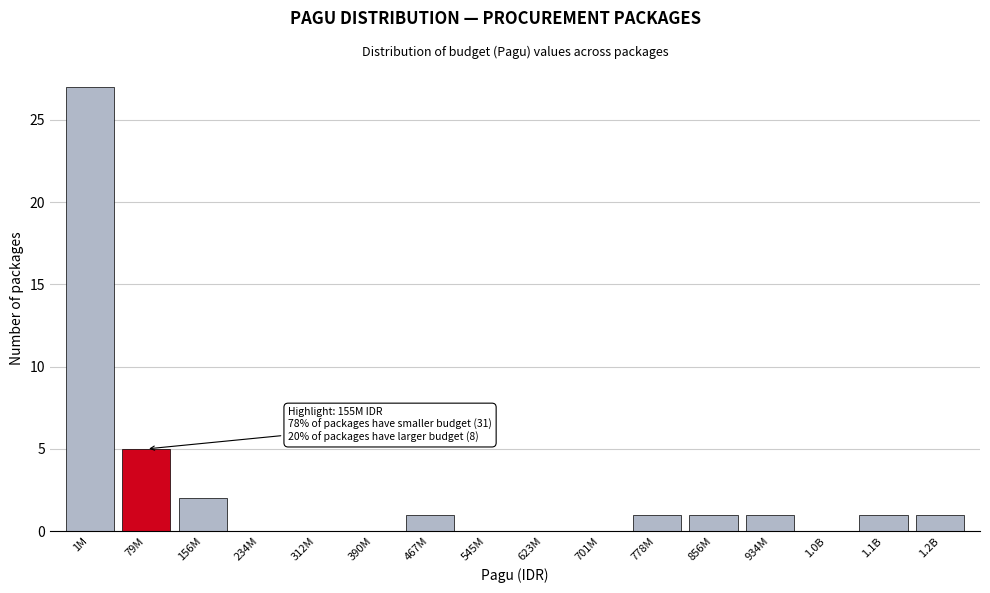

Reading left to right, list all the values displayed in this chart.

1M=27	79M=5	156M=2	234M=0	312M=0	390M=0	467M=1	545M=0	623M=0	701M=0	778M=1	856M=1	934M=1	1.0B=0	1.1B=1	1.2B=1